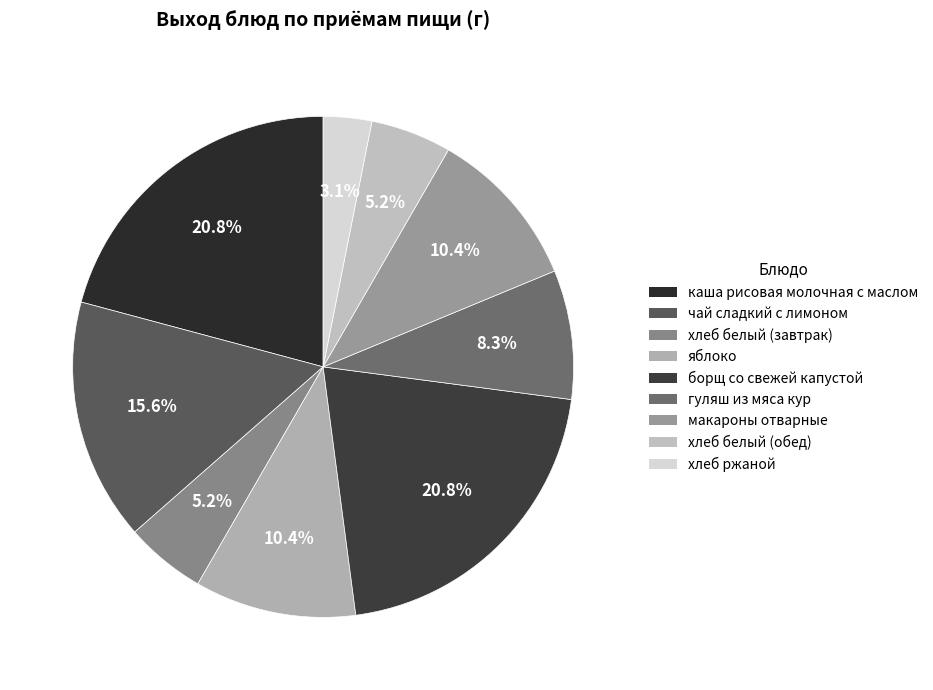

To the nearest percent, what is the average slice percentage?

11%